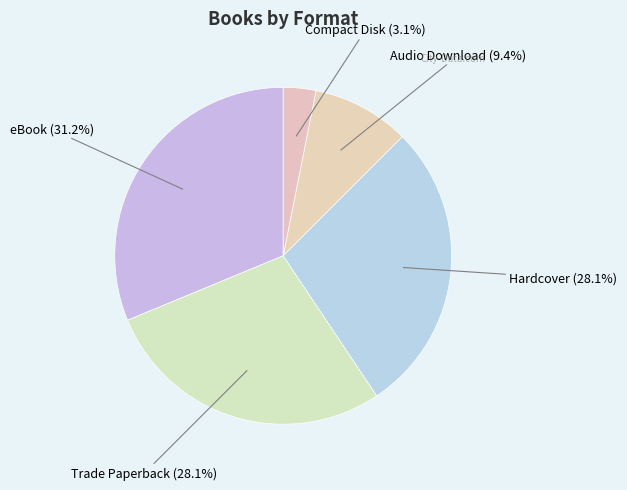

What is the ratio of the value at Trade Paperback to the value at Hardcover?

1.0